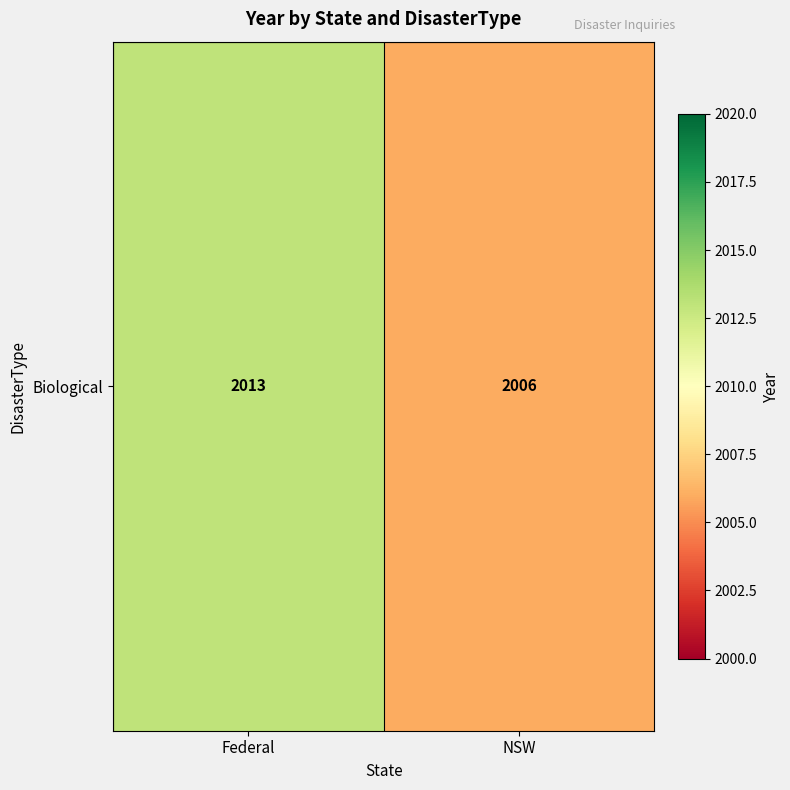

At which label is the value closest to 2009?

NSW